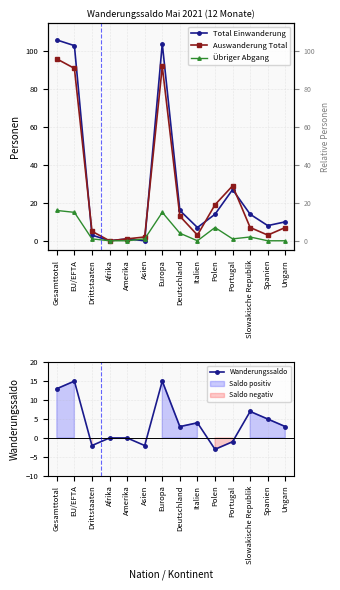

Is it true that Wanderungssaldo equals 15 at EU/EFTA?

True